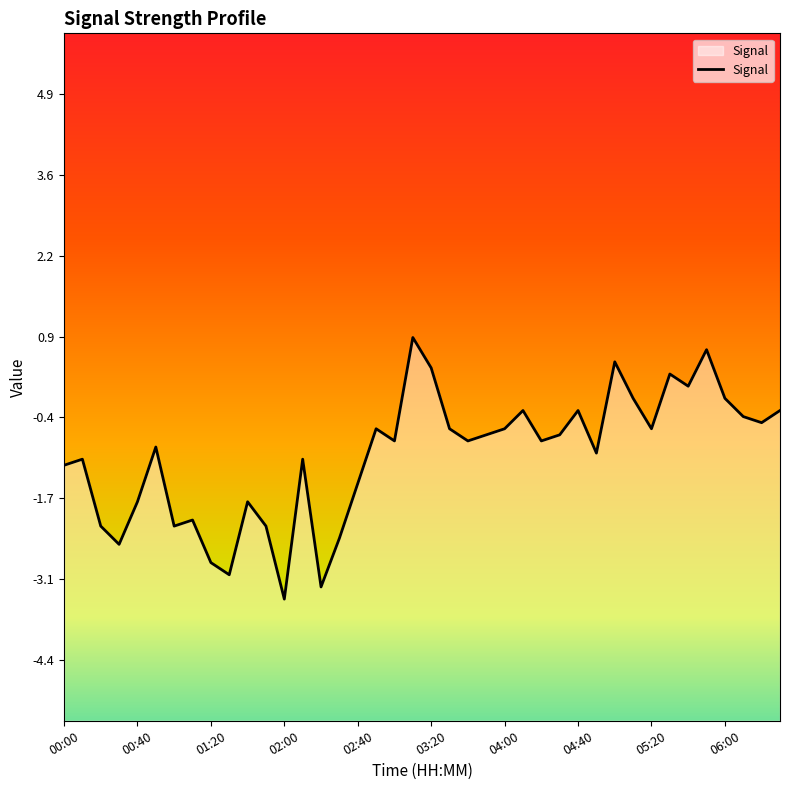

True or false: the data shows -2.5 at 00:30.

True